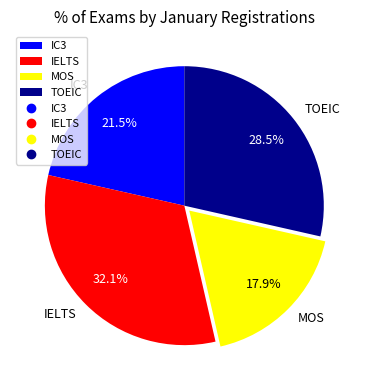

To the nearest percent, what is the difference between the largest and smallest slice percentages?

14%